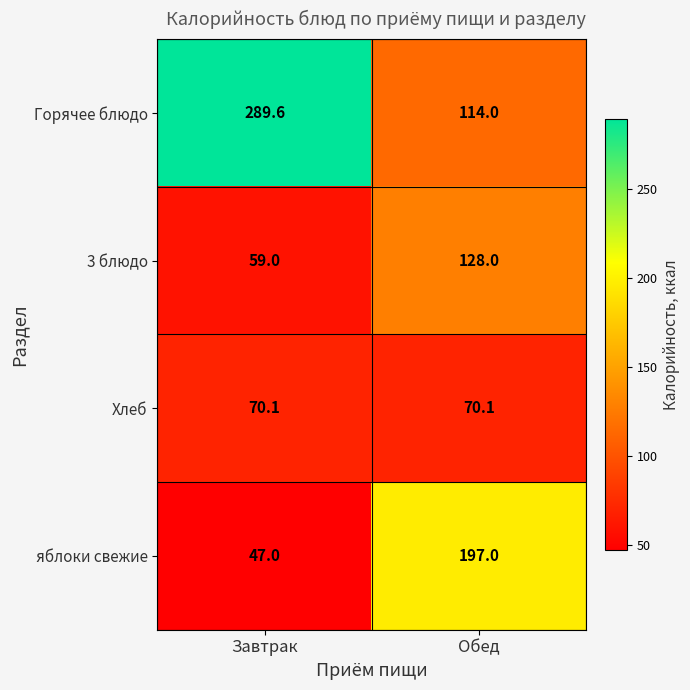

List the series in order of their peak value, highest first.

Горячее блюдо, яблоки свежие, 3 блюдо, Хлеб